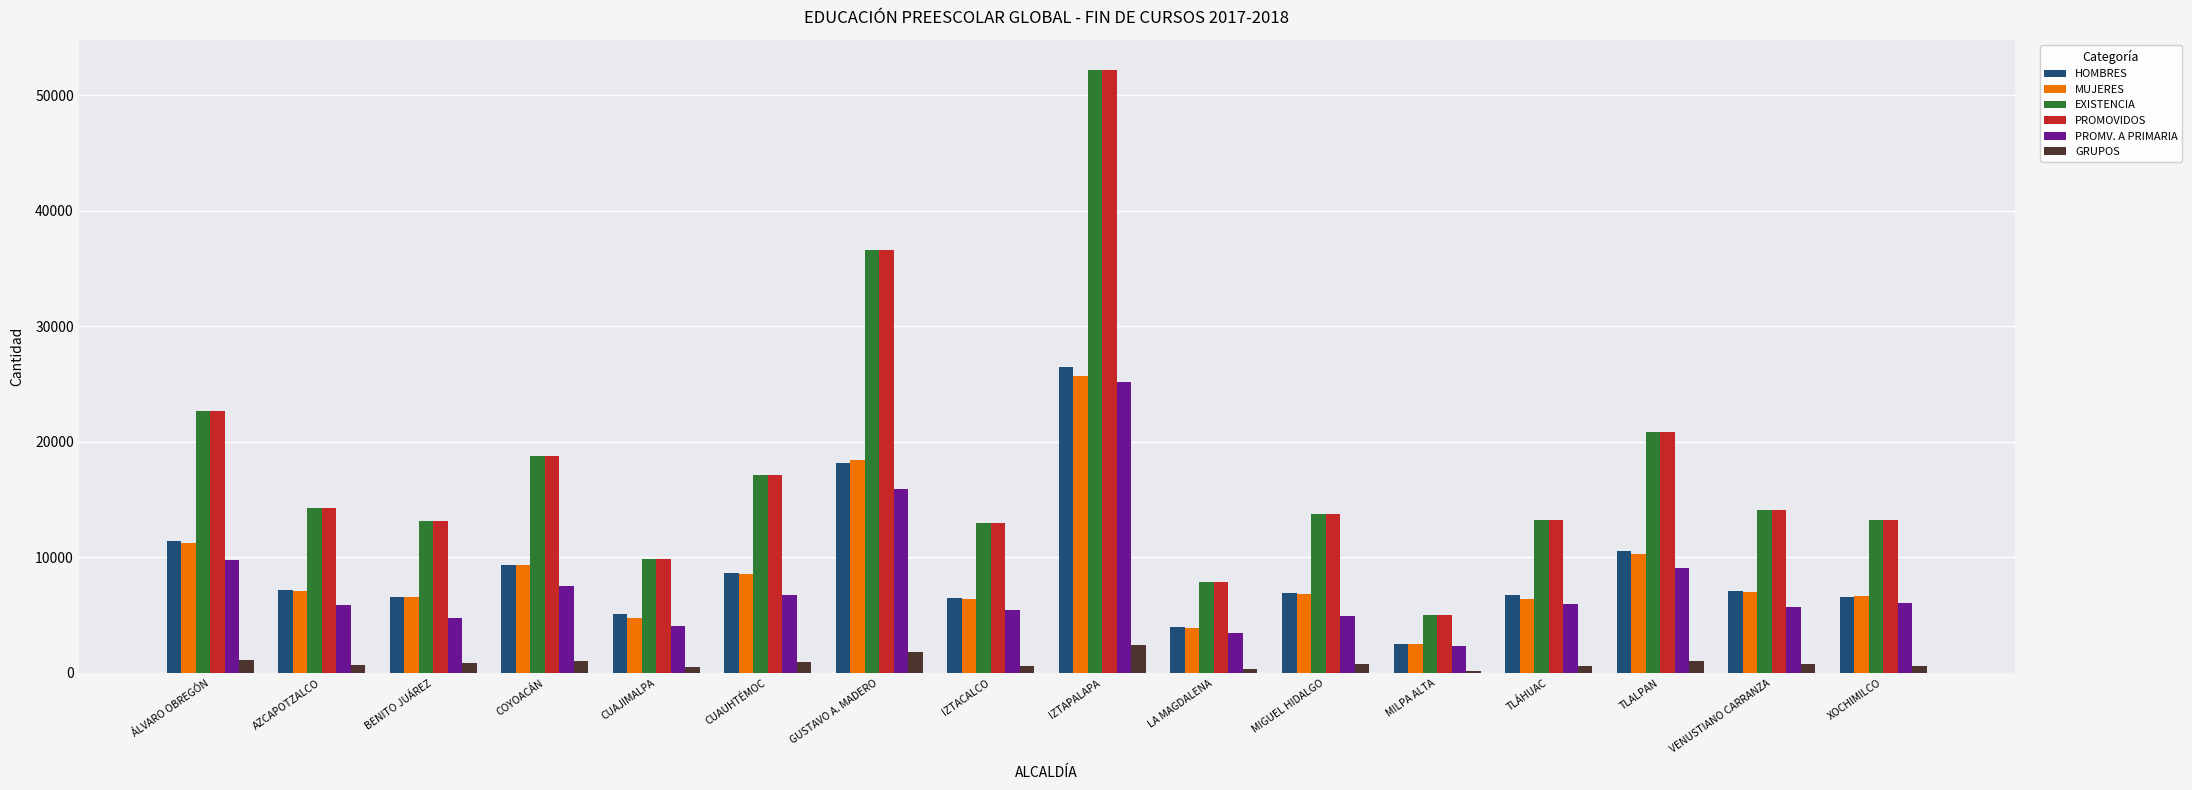

What is the highest value of the PROMV. A PRIMARIA series?

25181